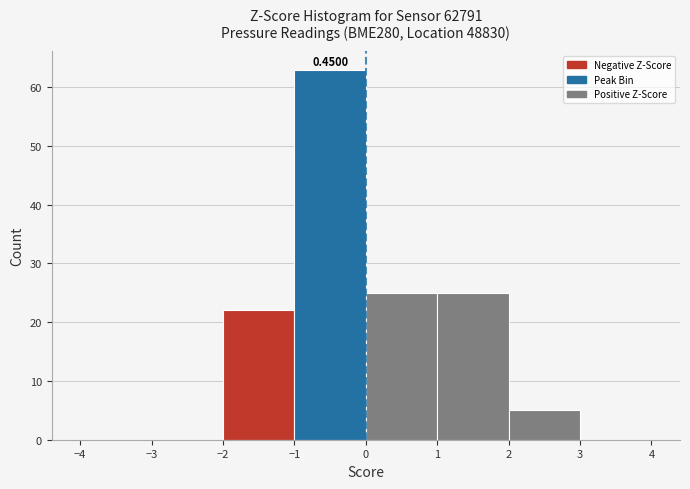

Over which range of the x-axis is the bar tallest?

-1 to 0